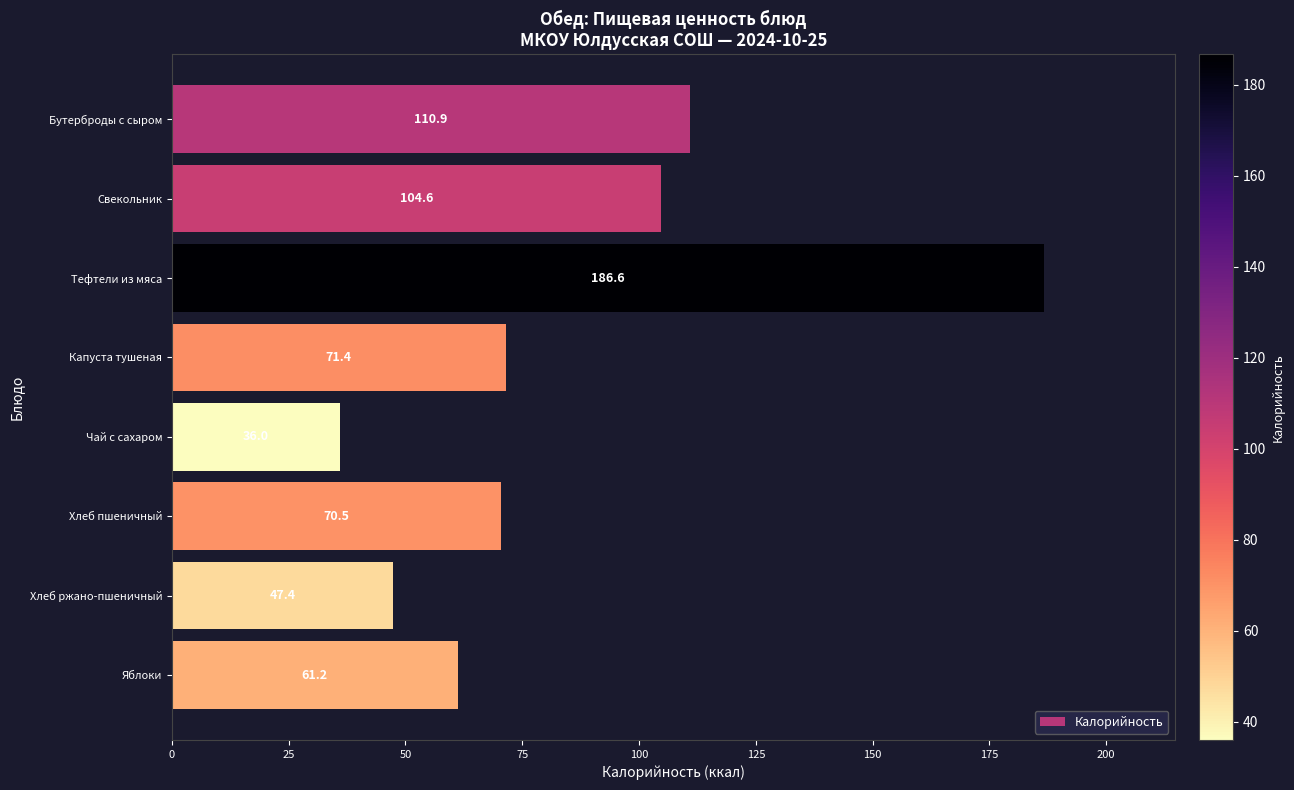

Rank the categories by value from highest to lowest.

Тефтели из мяса, Бутерброды с сыром, Свекольник, Капуста тушеная, Хлеб пшеничный, Яблоки, Хлеб ржано-пшеничный, Чай с сахаром